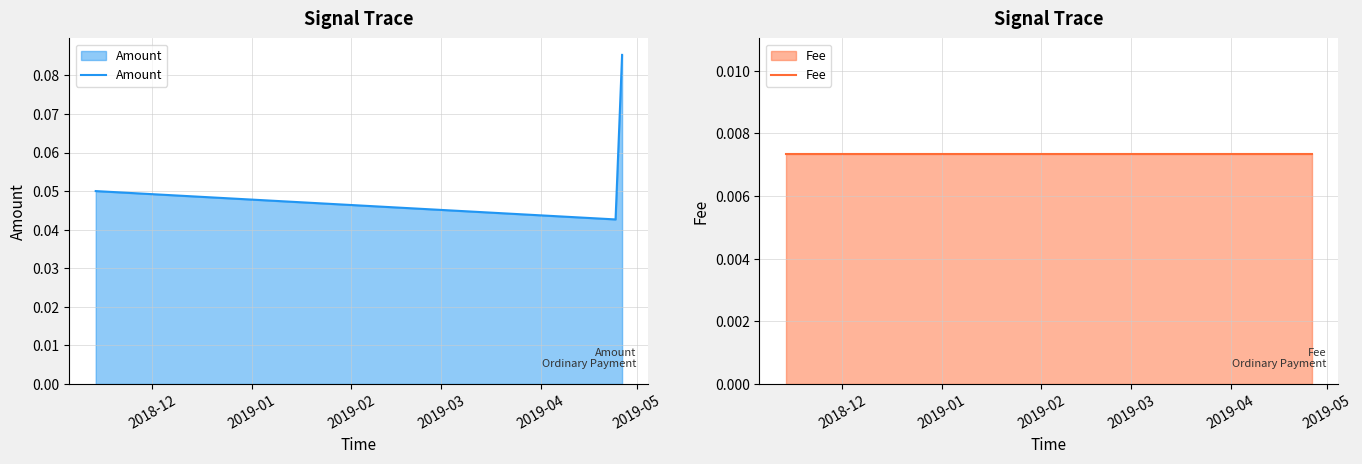

Reading right to left, list all the values displayed in this chart.

Amount: 0.1	0.0	0.1
Fee: 0.0	0.0	0.0